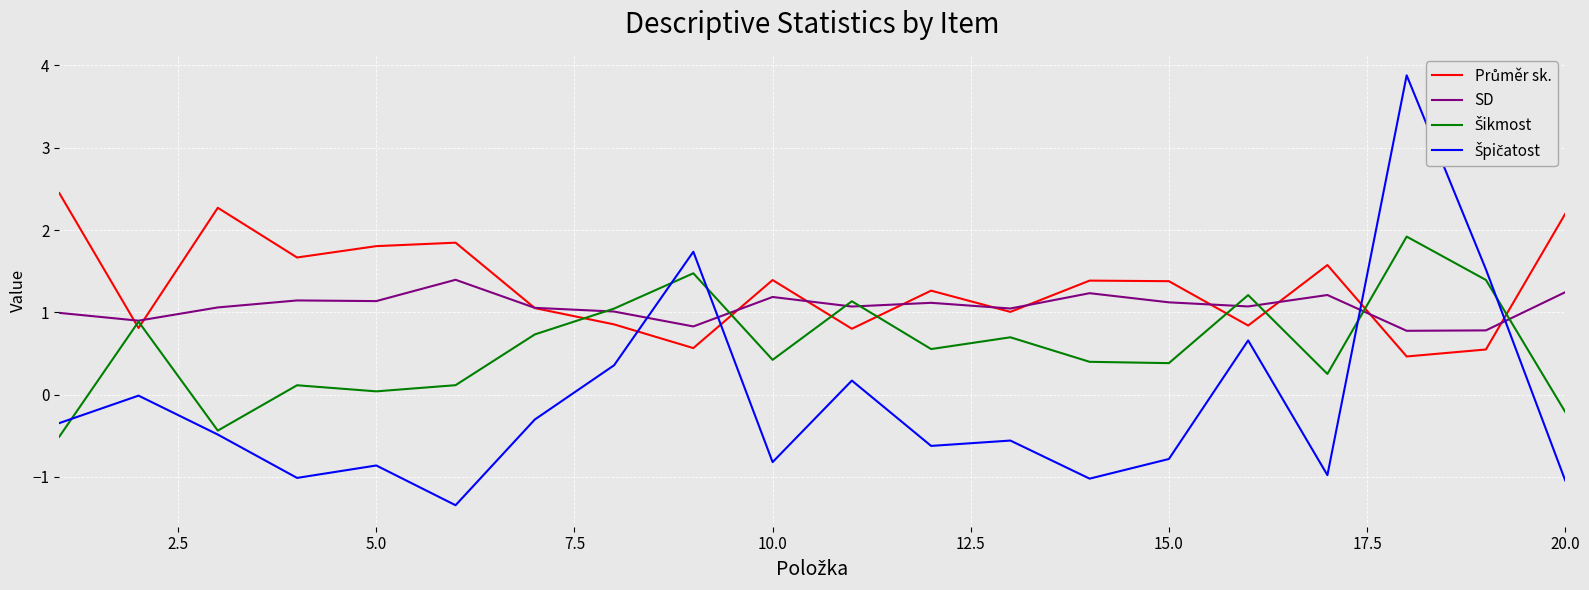

What is the maximum value shown in the chart?

3.9